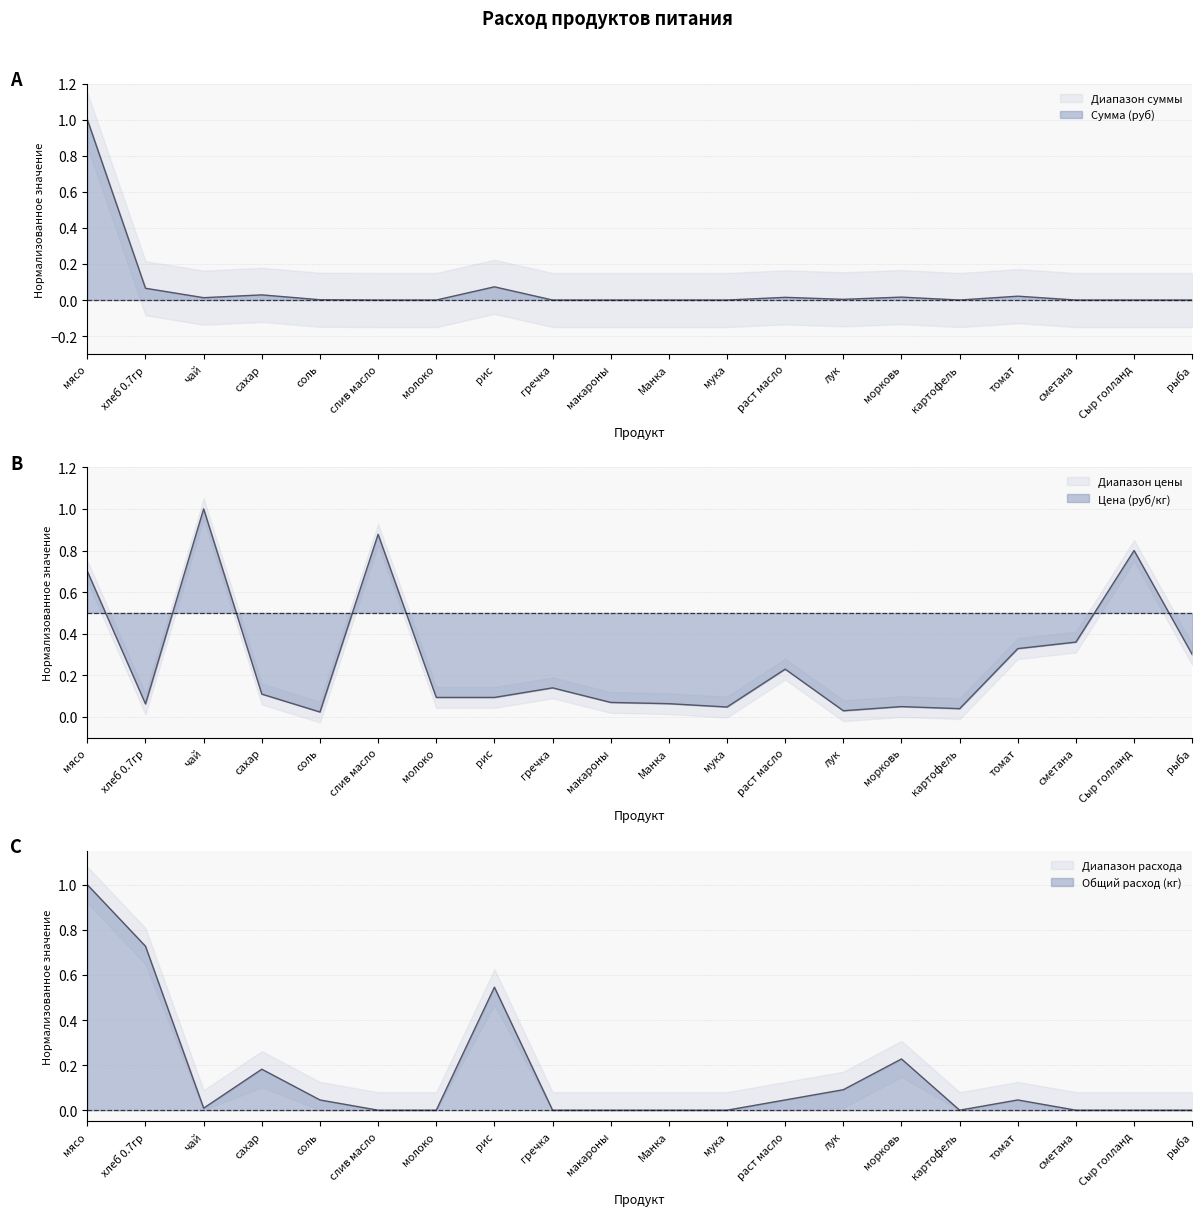

What are all the series names shown in the legend?

Общий расход (кг), Цена (руб/кг), Сумма (руб)